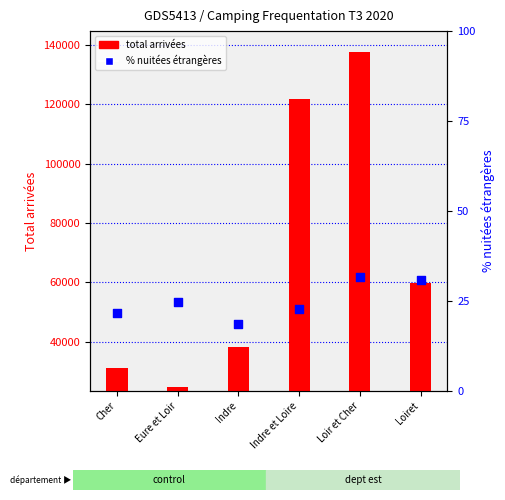

At which category is the sum across all series the highest?

Loir et Cher